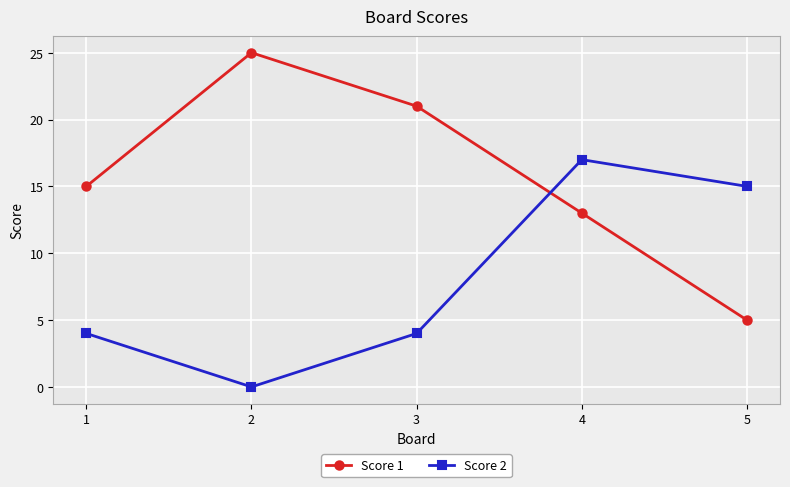

What are all the series names shown in the legend?

Score 1, Score 2